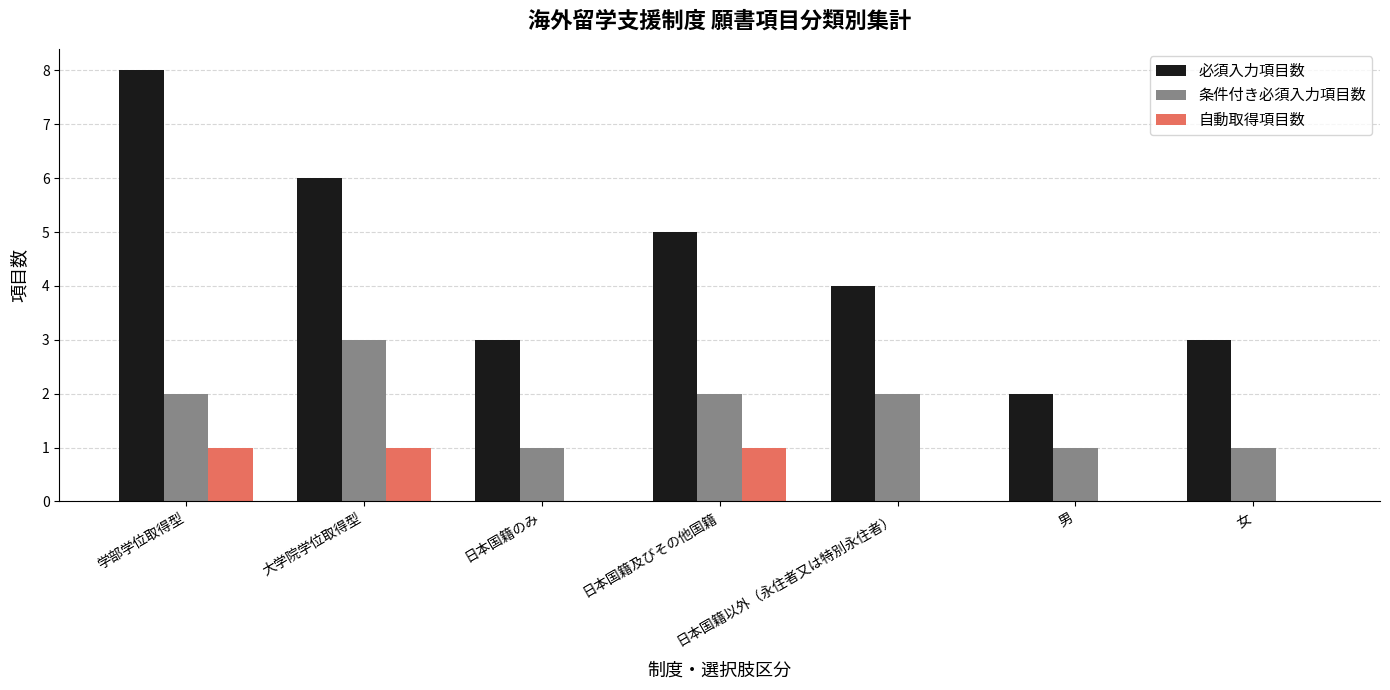

Reading left to right, list all the values displayed in this chart.

必須入力項目数: 8	6	3	5	4	2	3
条件付き必須入力項目数: 2	3	1	2	2	1	1
自動取得項目数: 1	1	0	1	0	0	0